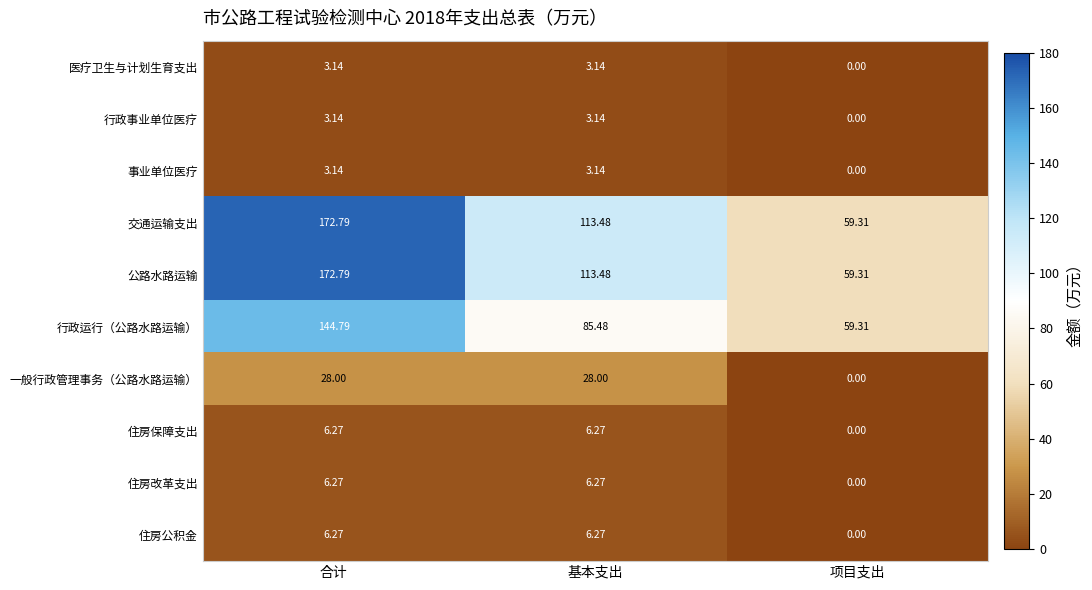

At how many categories does at least one series exceed 143?

1